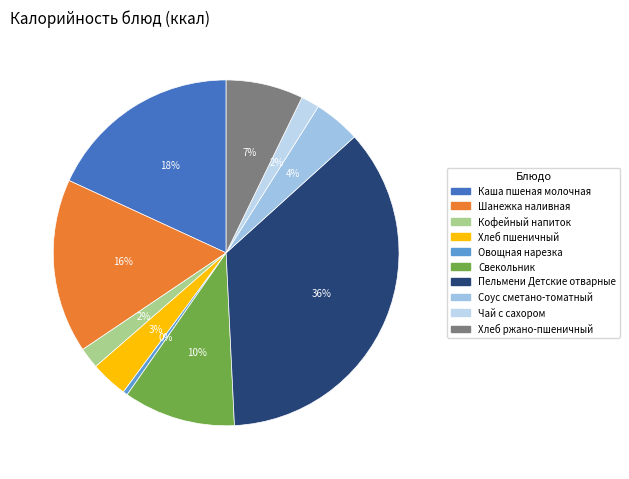

Combined, do Шанежка наливная and Кофейный напиток account for over 50%?

No